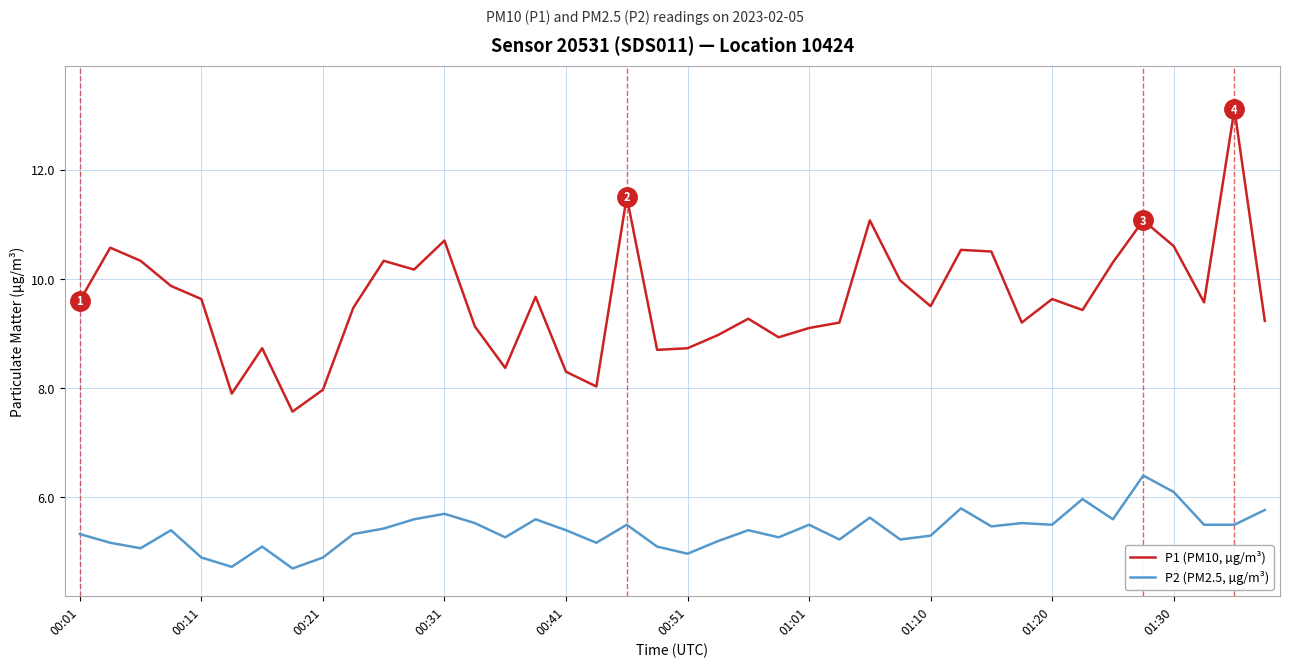

True or false: P2 (PM2.5, µg/m³) and P1 (PM10, µg/m³) cross at least once.

False